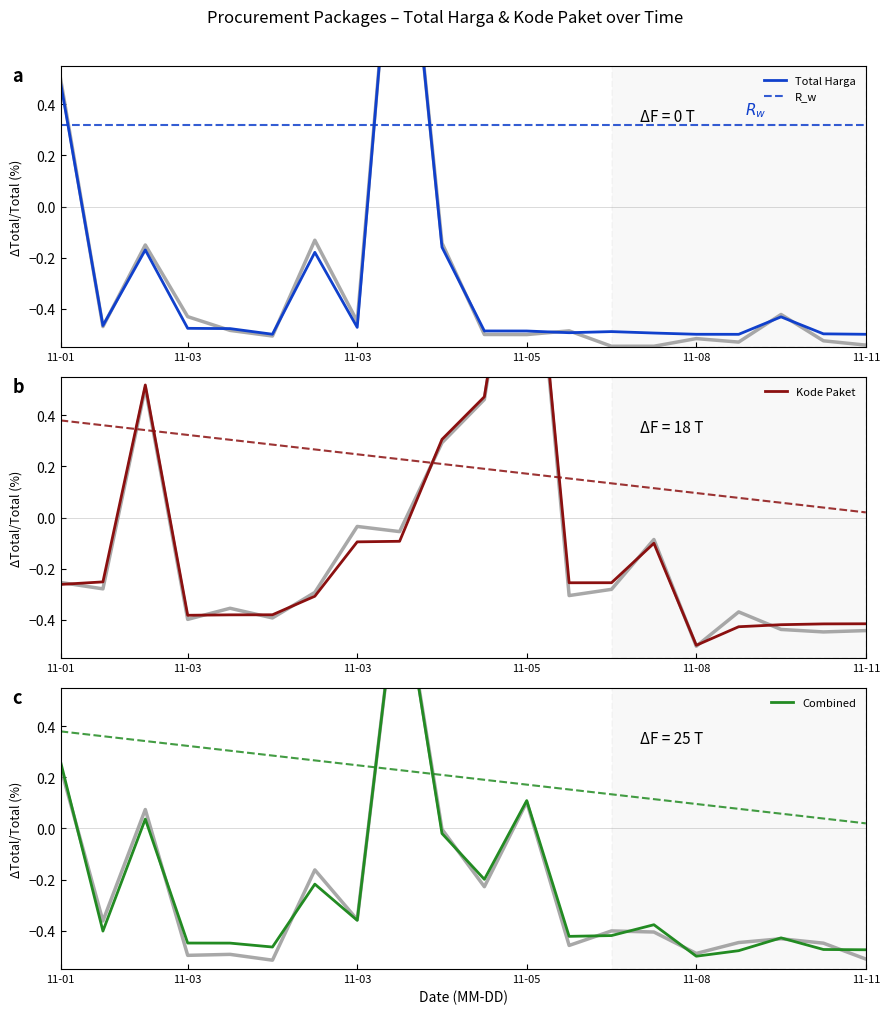

Which series has the largest range (max minus min)?

Total Harga